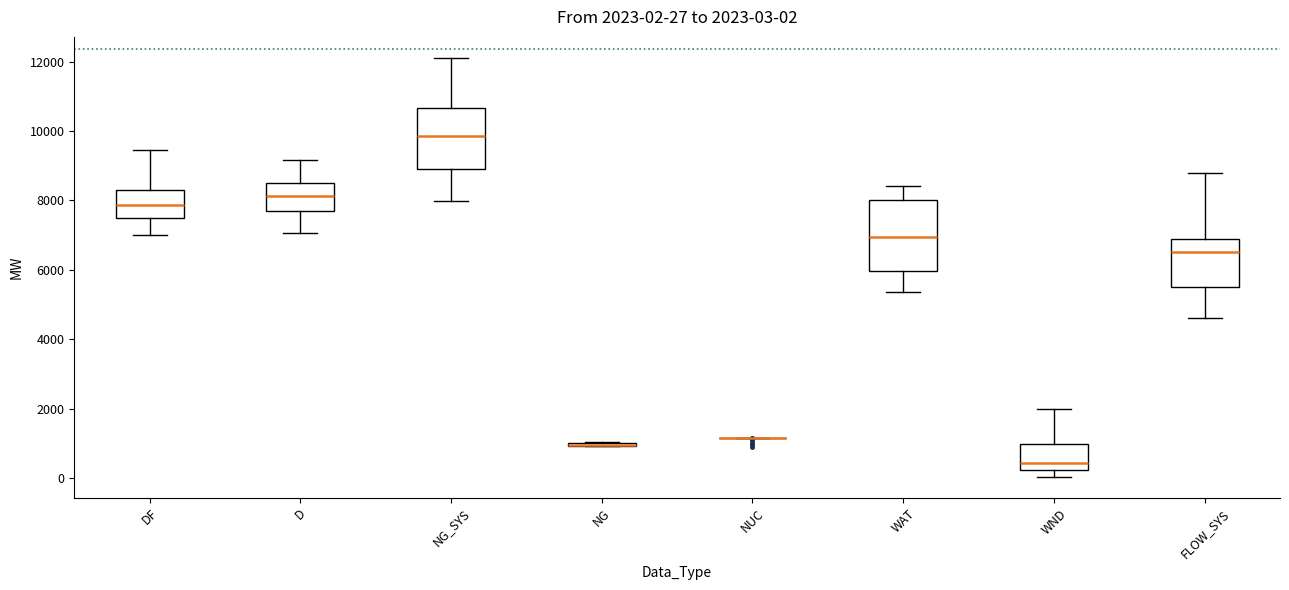

Which box is the tallest, from its lower edge to its upper edge?

WAT